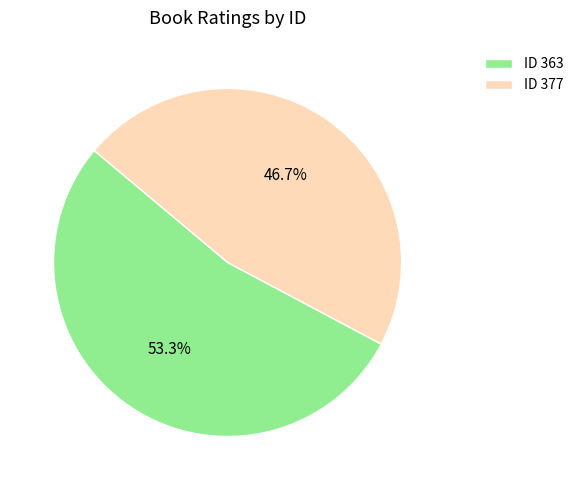

What is the majority slice?

ID 363